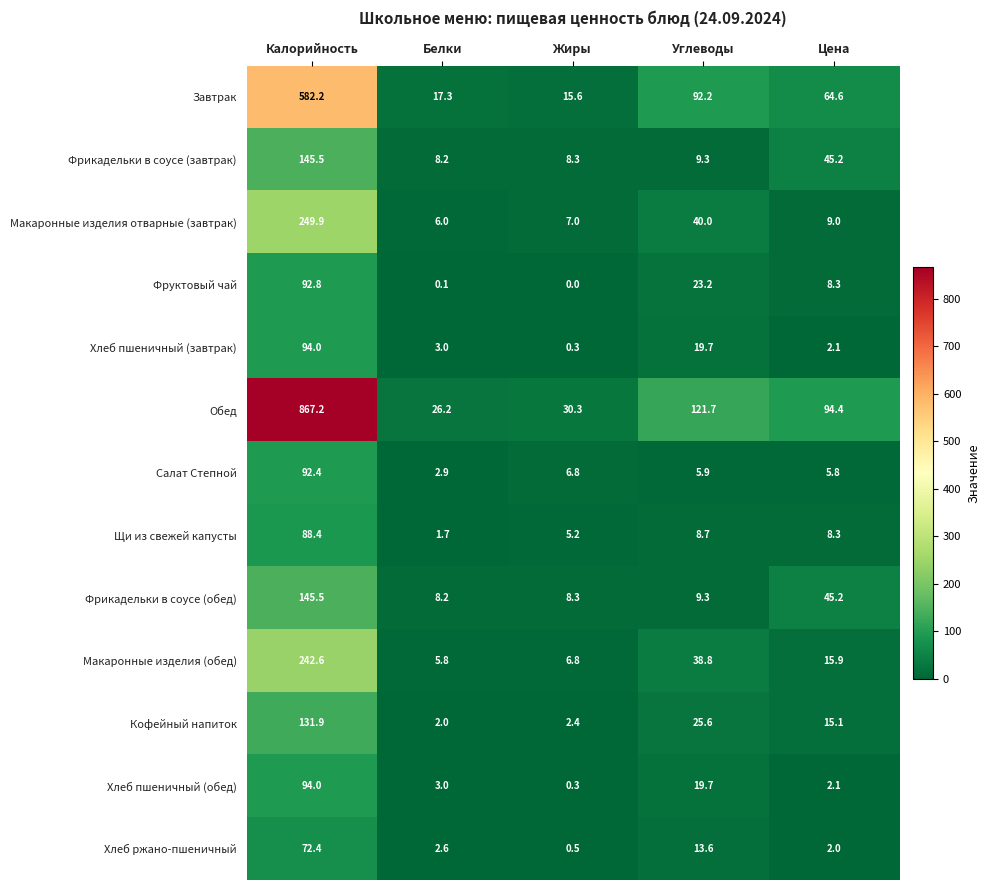

Rank the categories by Кофейный напиток value from lowest to highest.

Белки, Жиры, Цена, Углеводы, Калорийность